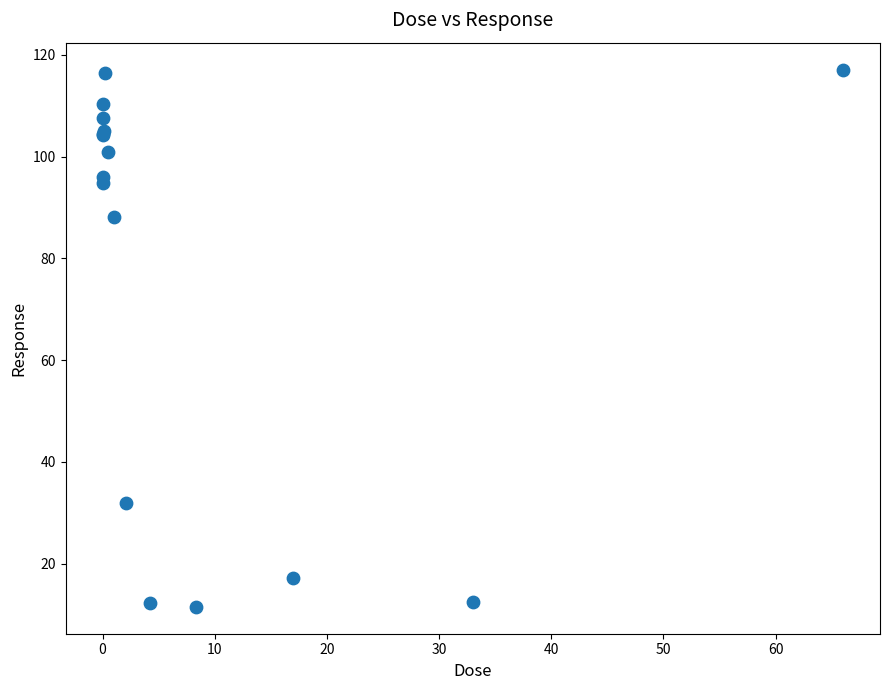

What Y value in the scatter plot is closest to 64?

88.1